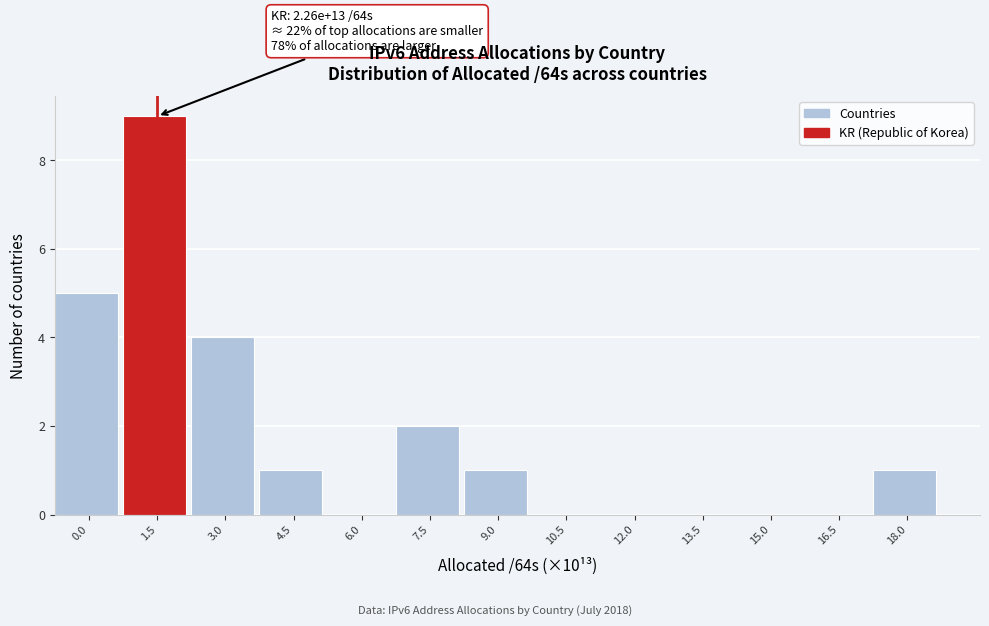

Reading left to right, extract all data points from this chart.

0.0=5	1.5=9	3.0=4	4.5=1	6.0=0	7.5=2	9.0=1	10.5=0	12.0=0	13.5=0	15.0=0	16.5=0	18.0=1